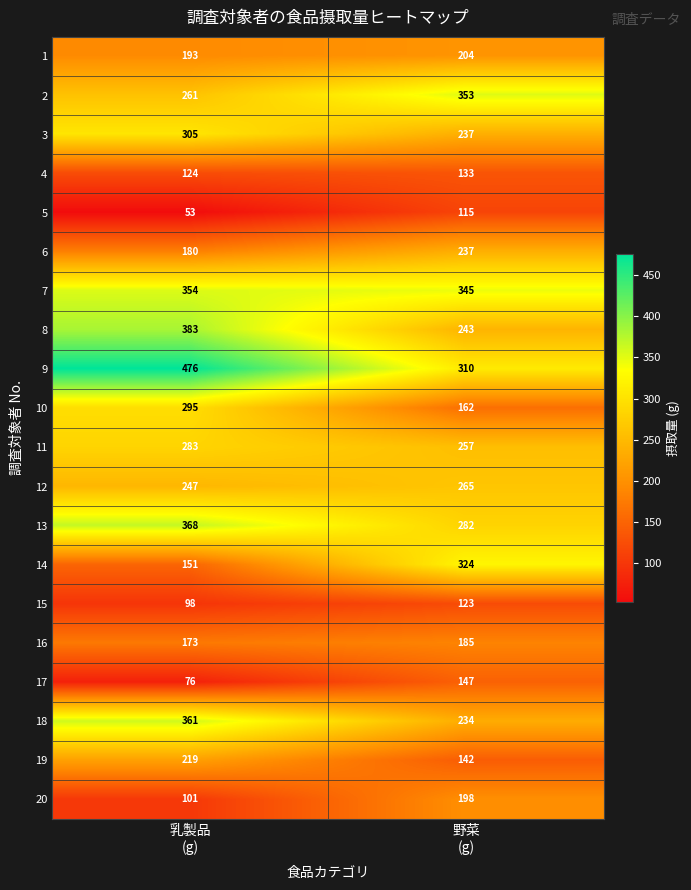

Which series changed the most between 乳製品
(g) and 野菜
(g)?

14